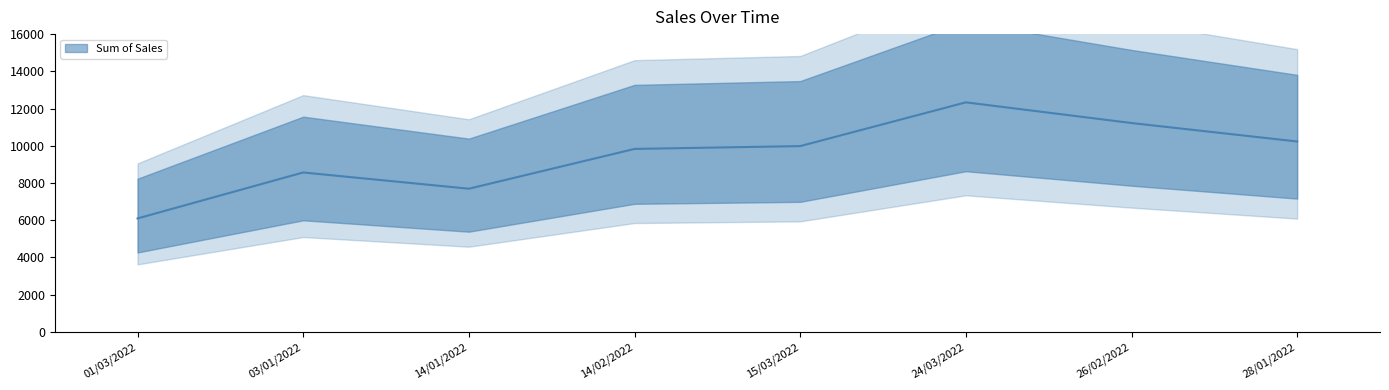

What is the difference between the maximum and minimum values?

6236